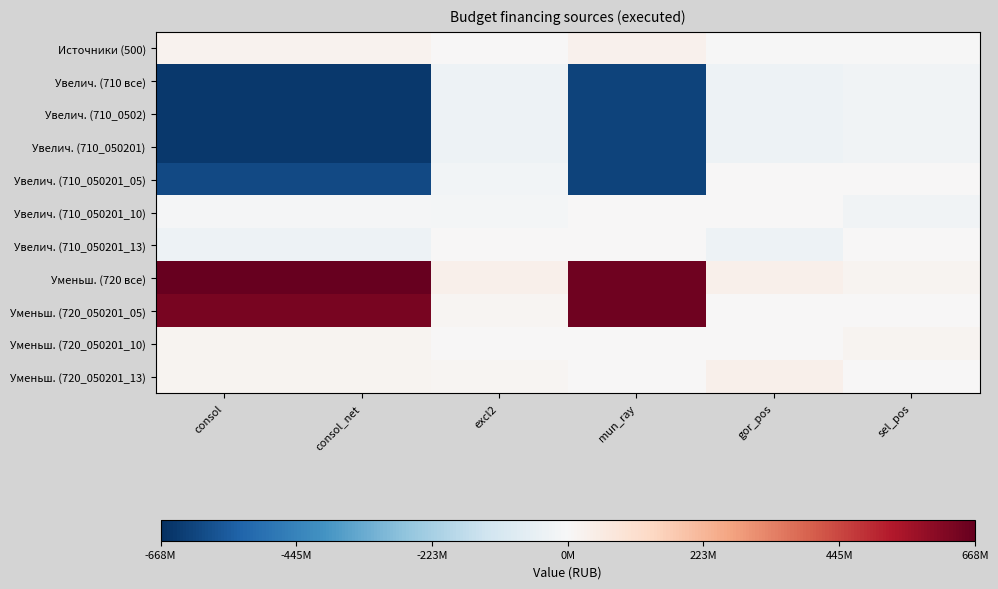

How many categories are shown in the chart?

6